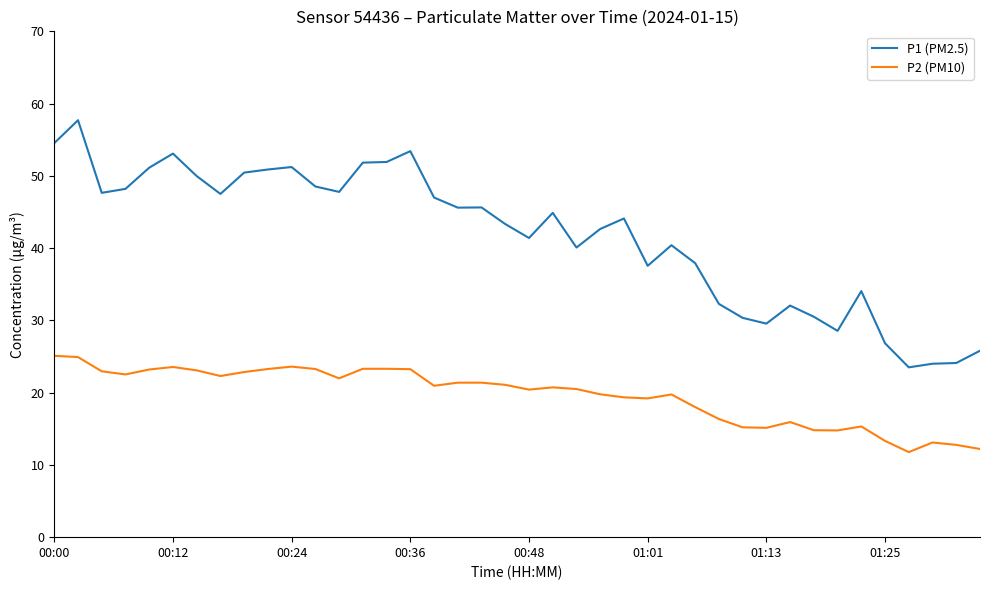

Which series has the widest spread of values?

P1 (PM2.5)